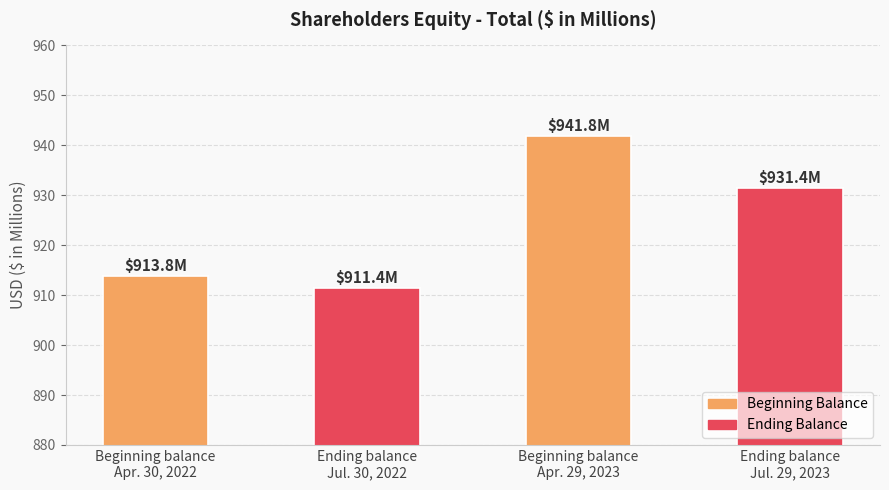

Rank the categories by value from highest to lowest.

Beginning balance
Apr. 29, 2023, Ending balance
Jul. 29, 2023, Beginning balance
Apr. 30, 2022, Ending balance
Jul. 30, 2022